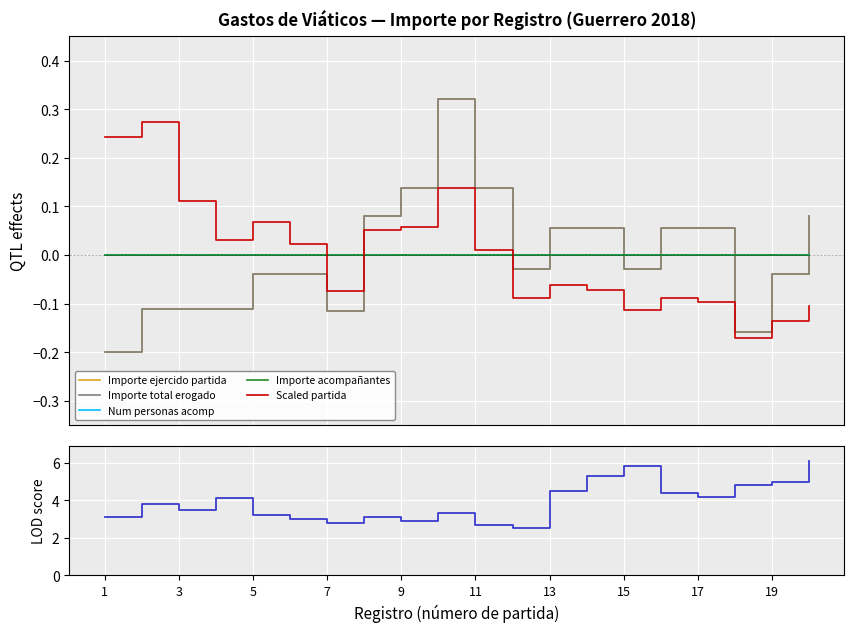

What is the label of the 2nd point from the left?

3